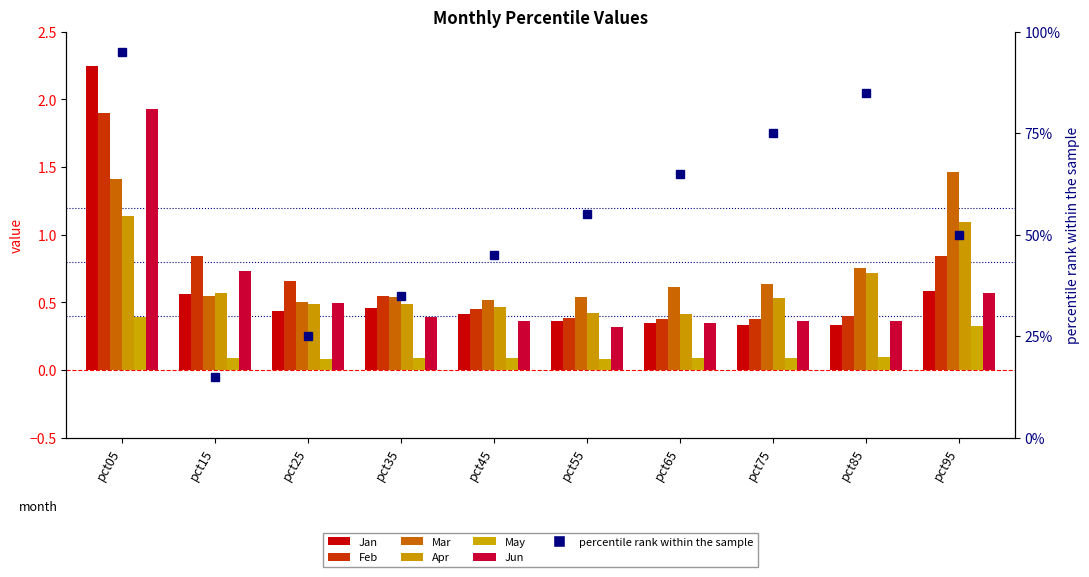

Is it true that Feb equals 1.0 at pct05?

False